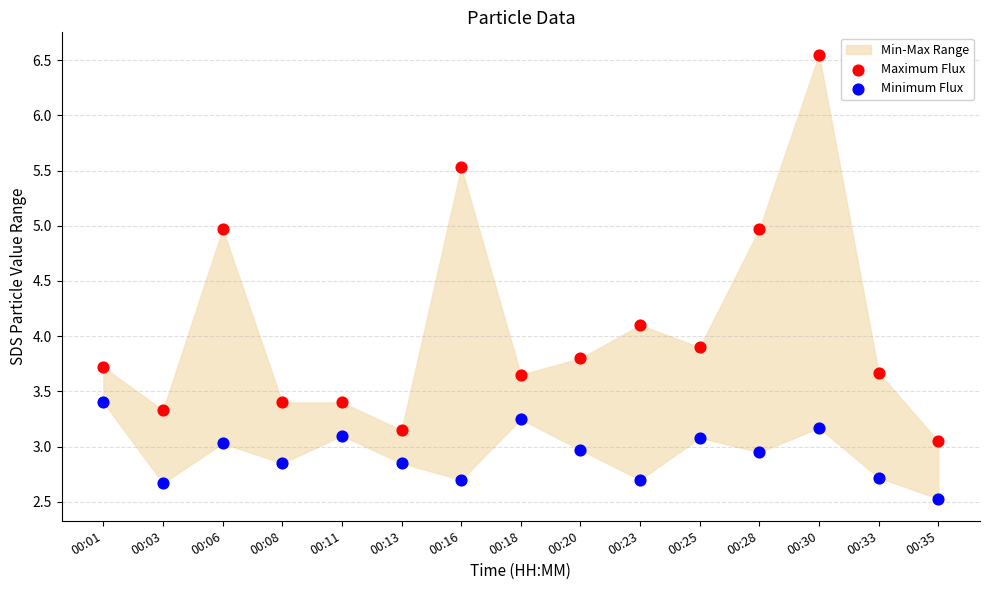

Which series contains the lowest Y value?

Minimum Flux